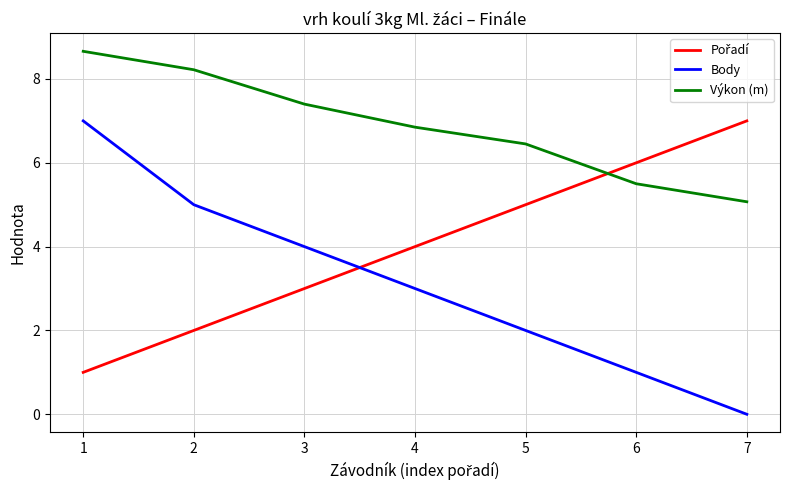

Which series has the largest range (max minus min)?

Body